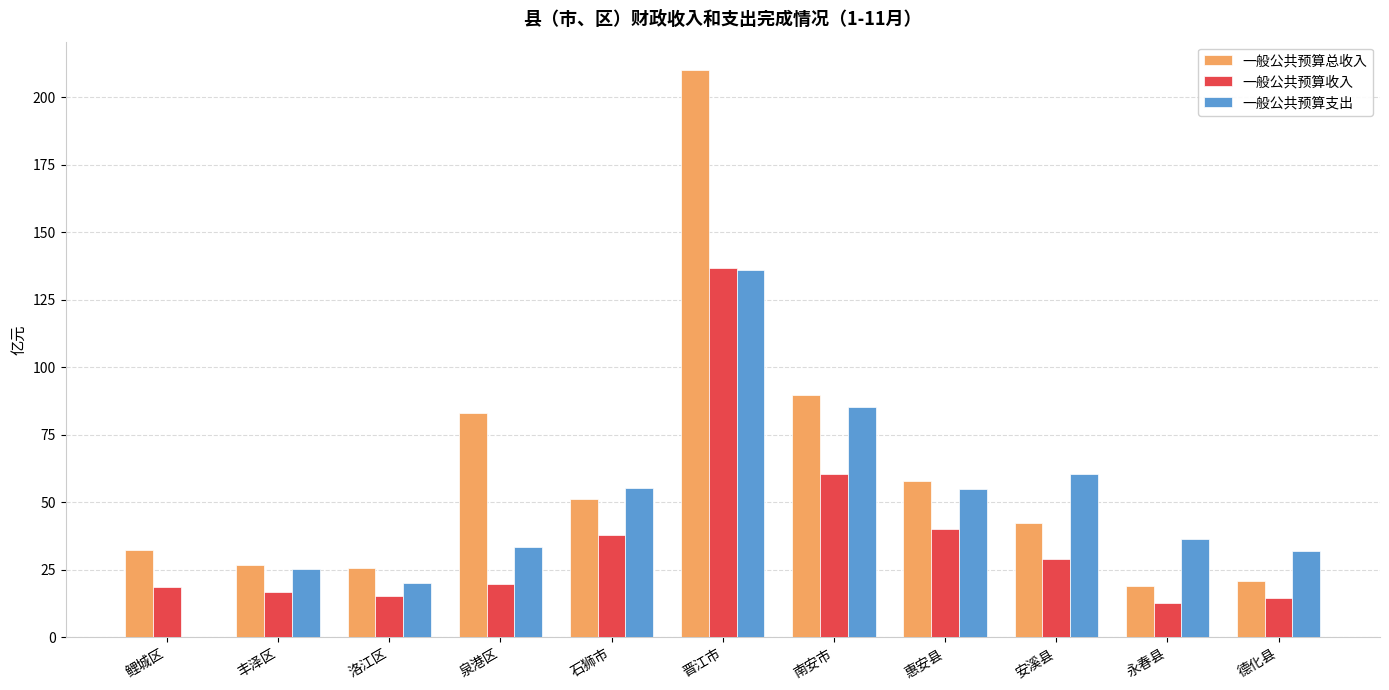

What is the maximum value for 一般公共预算收入?

136.9